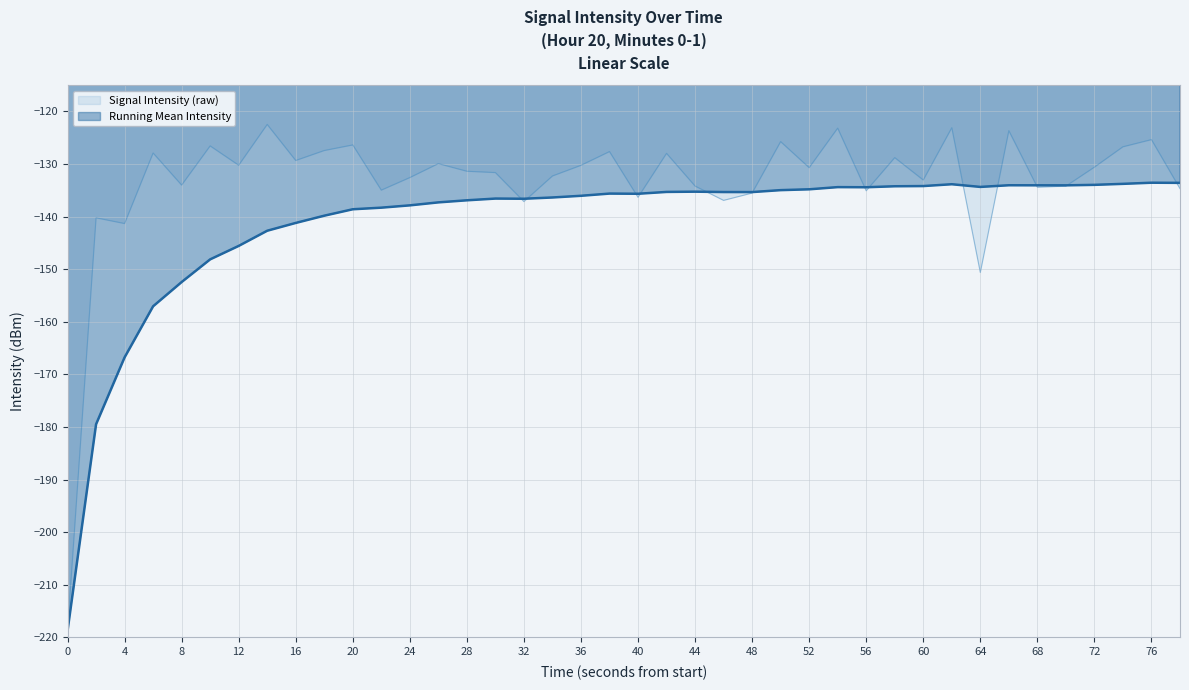

List the series in order of their peak value, highest first.

Signal Intensity (raw), Running Mean Intensity